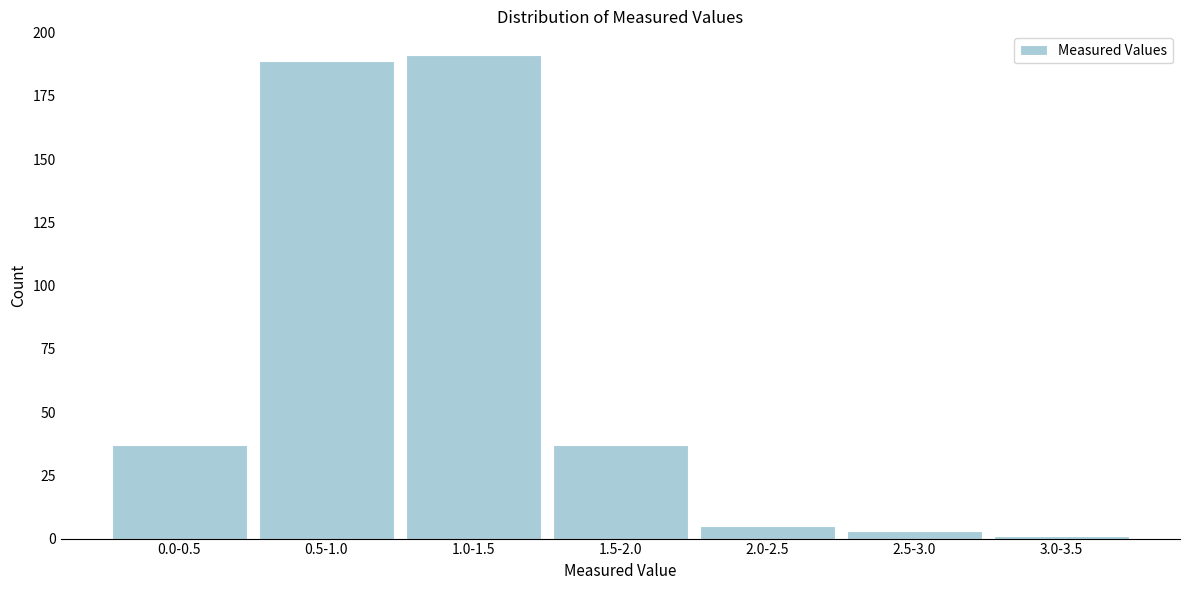

Reading left to right, list all the values displayed in this chart.

0.0-0.5=37	0.5-1.0=189	1.0-1.5=191	1.5-2.0=37	2.0-2.5=5	2.5-3.0=3	3.0-3.5=1